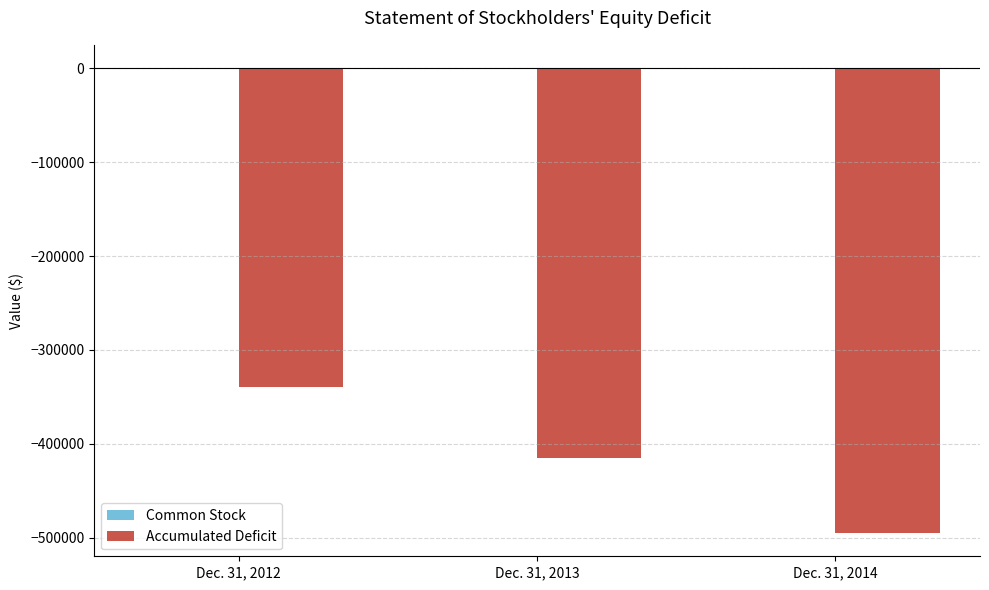

Which series changed the most between Dec. 31, 2013 and Dec. 31, 2014?

Accumulated Deficit